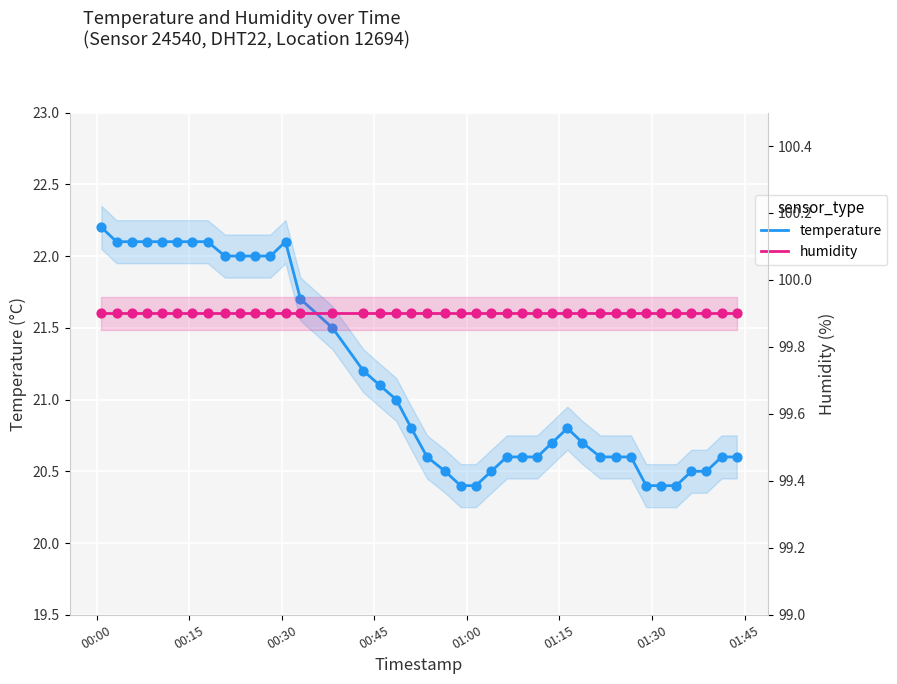

Is the value of humidity at 19 greater than the value of temperature at 01:00?

Yes